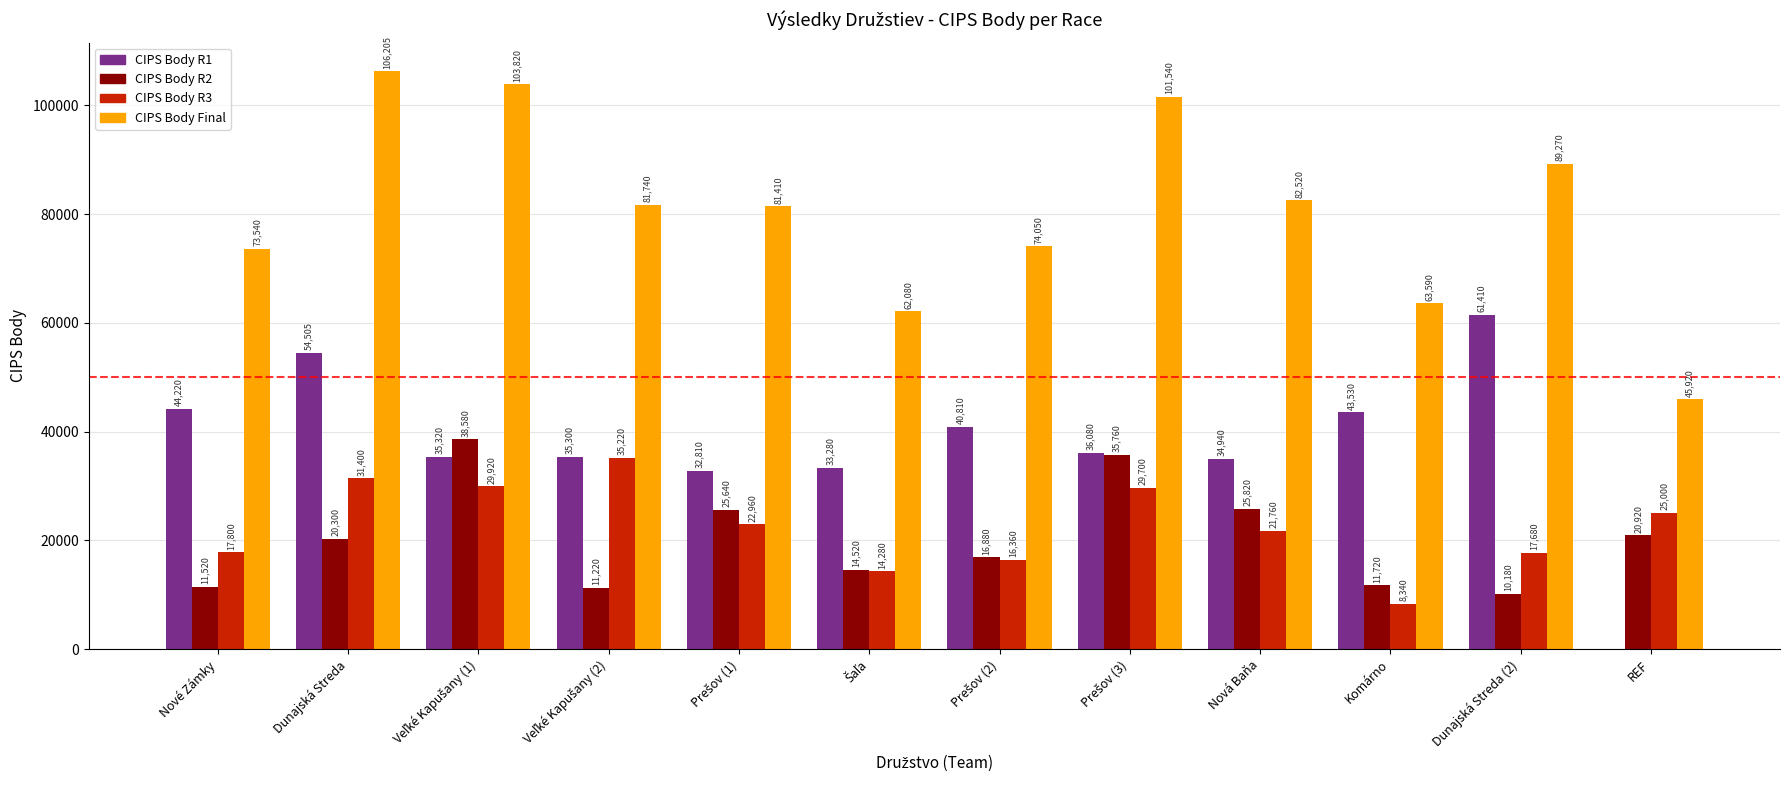

What is the sum of all CIPS Body R1 values?

452205